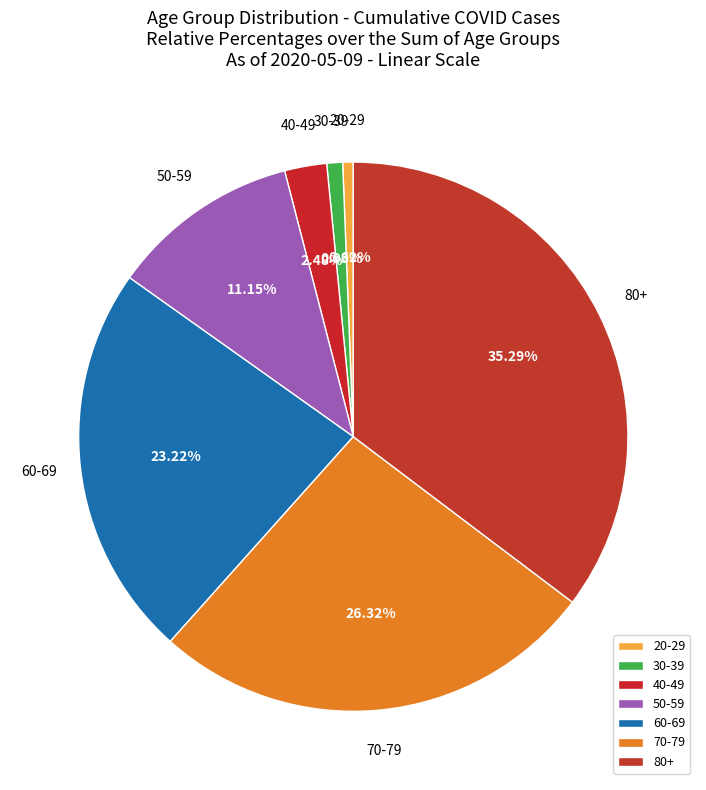

What is the total percentage of 60-69 and 50-59?

34.4%